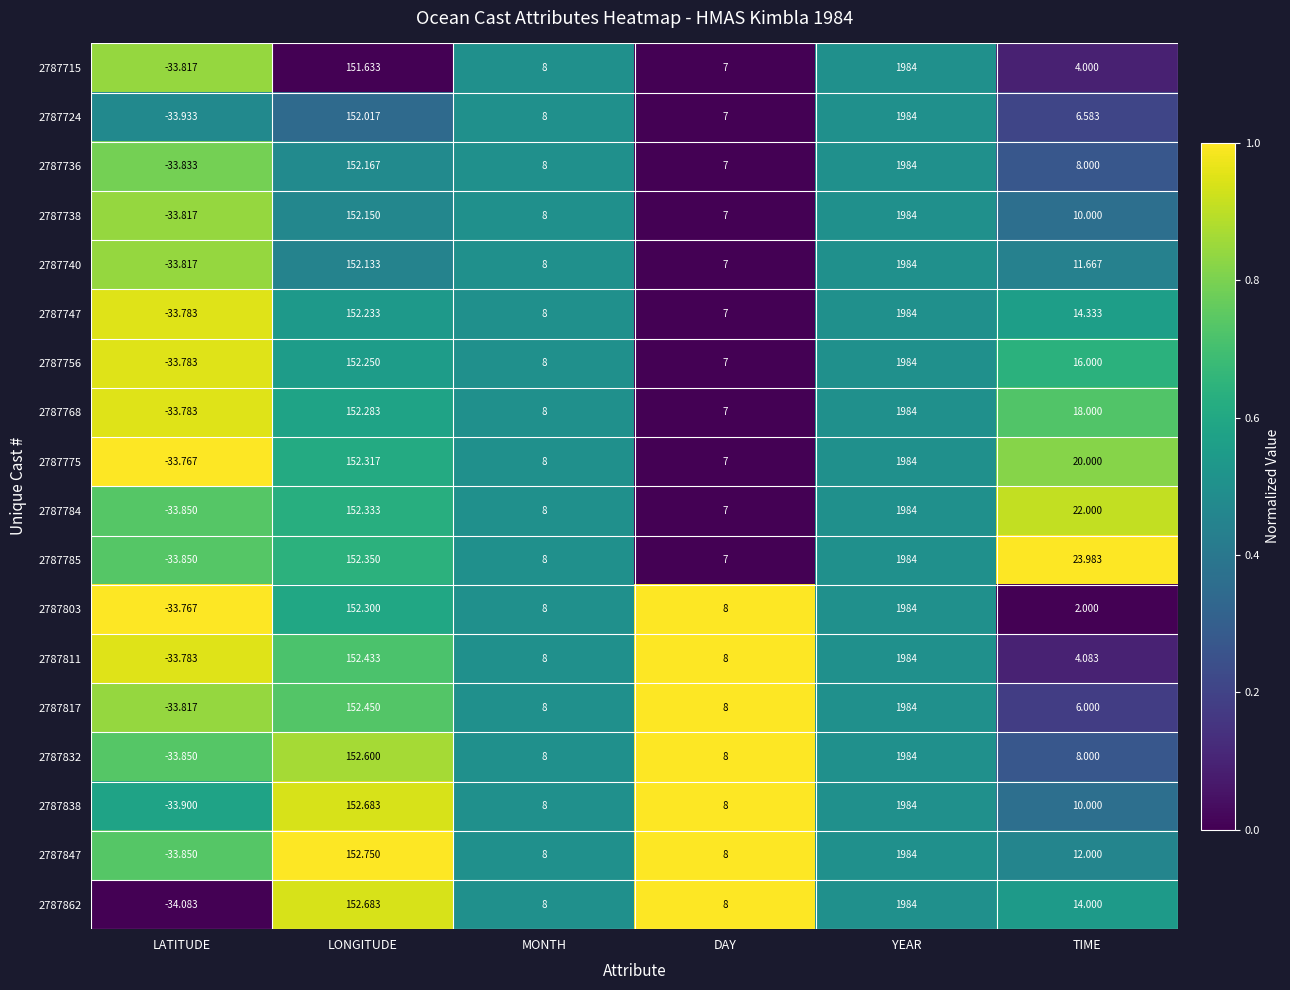

How many positive values does the 2787832 series have?

5